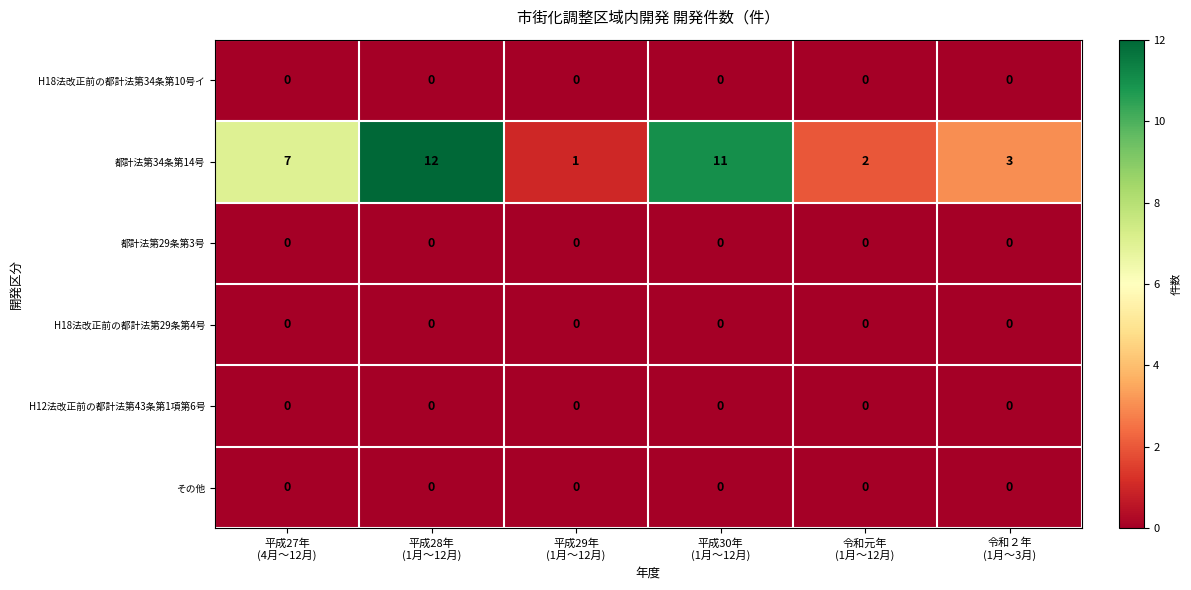

Which series has the largest range (max minus min)?

都計法第34条第14号